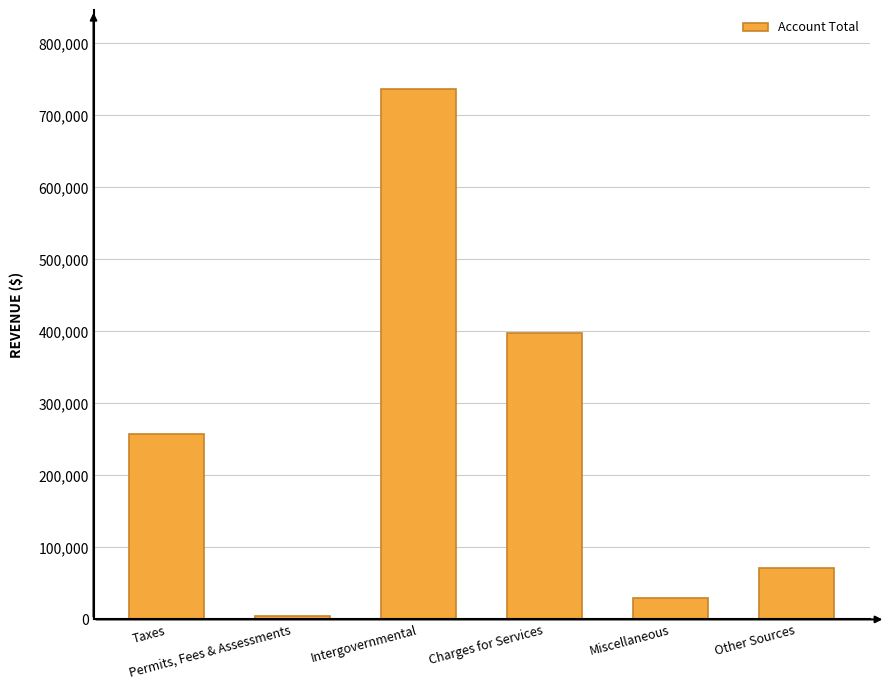

Reading left to right, transcribe all the data shown in this chart.

Taxes=257188	Permits, Fees & Assessments=4252	Intergovernmental=735870	Charges for Services=397904	Miscellaneous=30121	Other Sources=71494